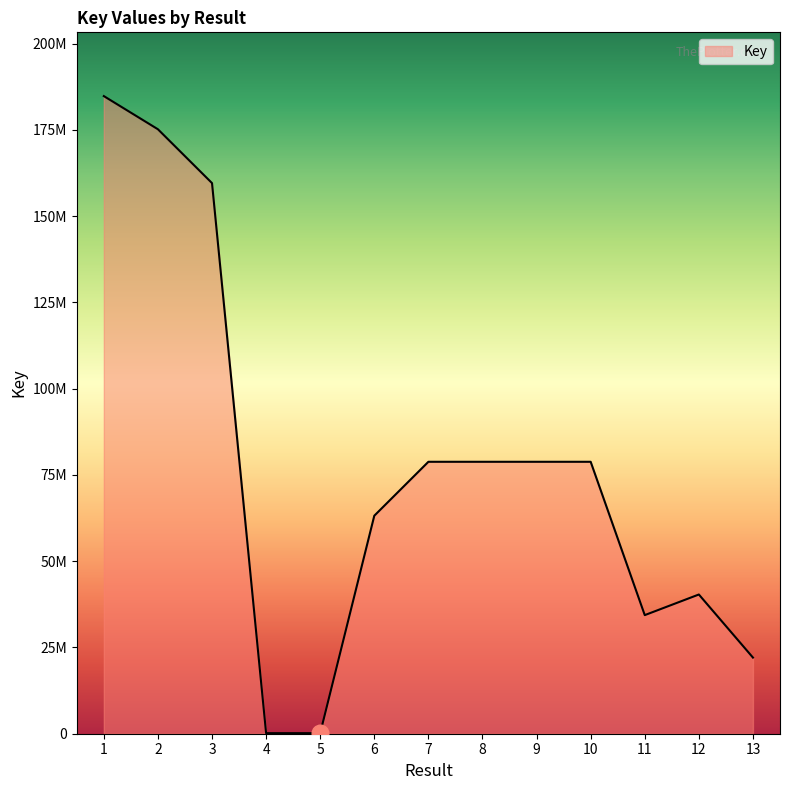

Is this an area chart (filled region under the line)?

Yes